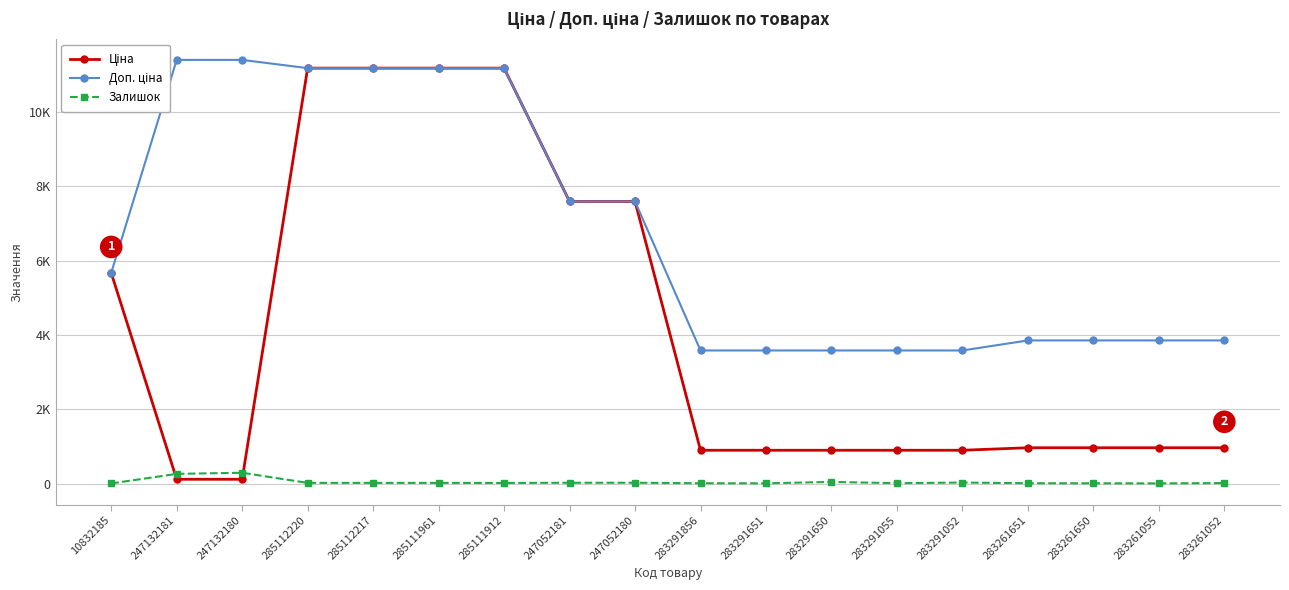

Is the value of Ціна at 283261651 greater than the value of Доп. ціна at 10832185?

No